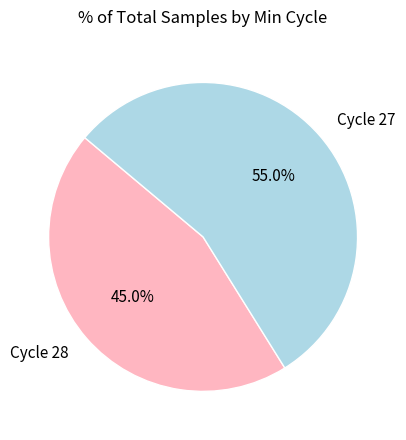

Rank the categories by value from highest to lowest.

Cycle 27, Cycle 28